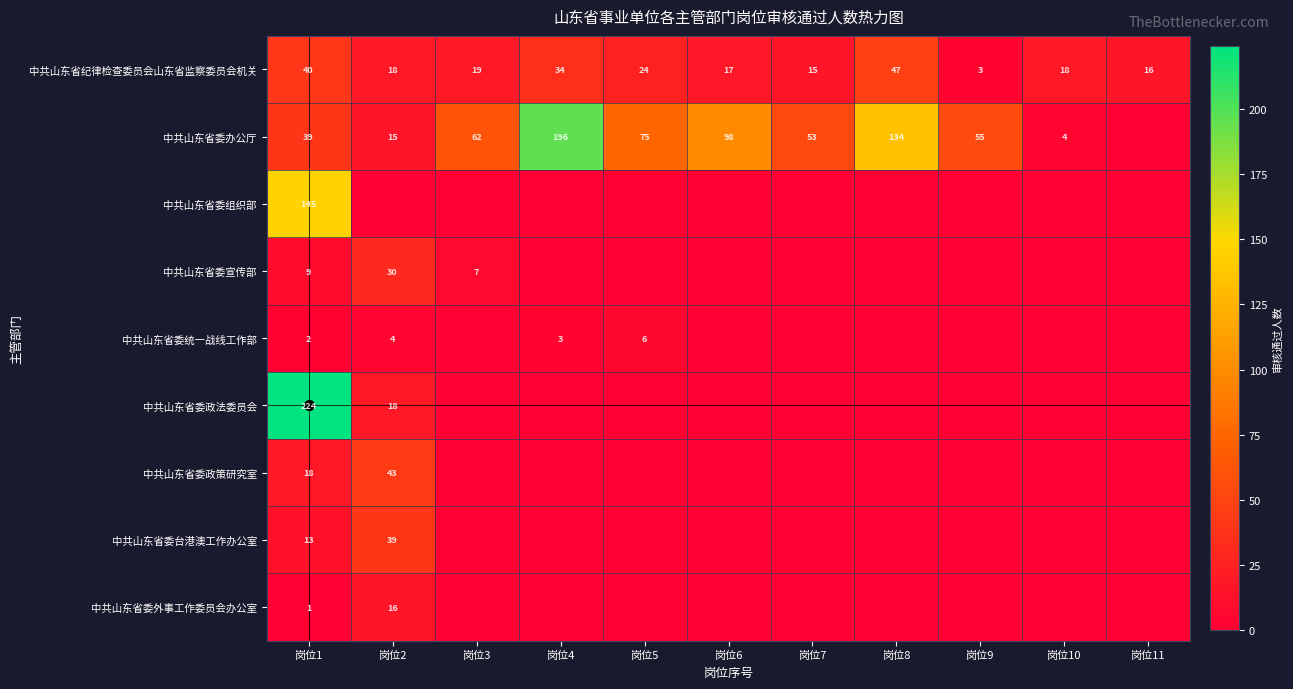

What is the difference between the highest and lowest values at 岗位3?

62